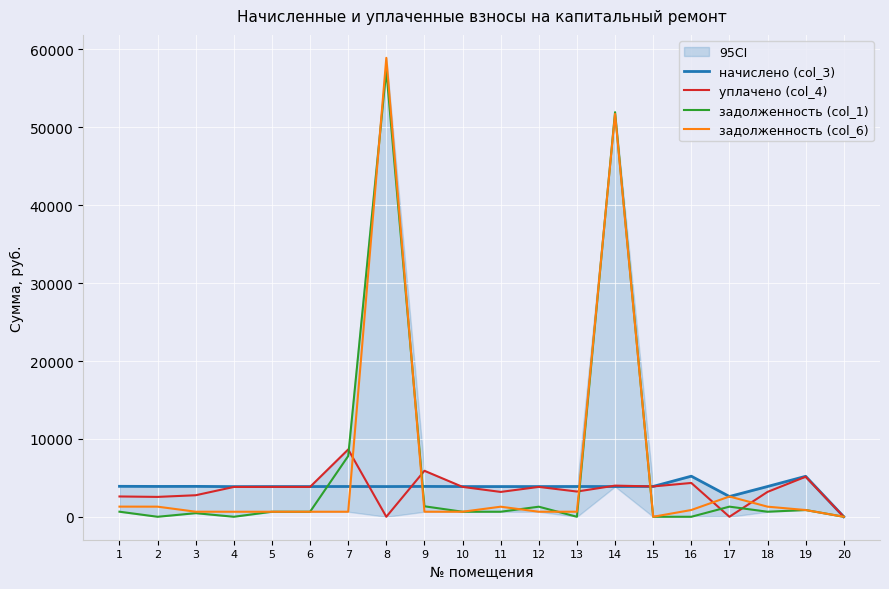

At which category is the sum across all series the highest?

8